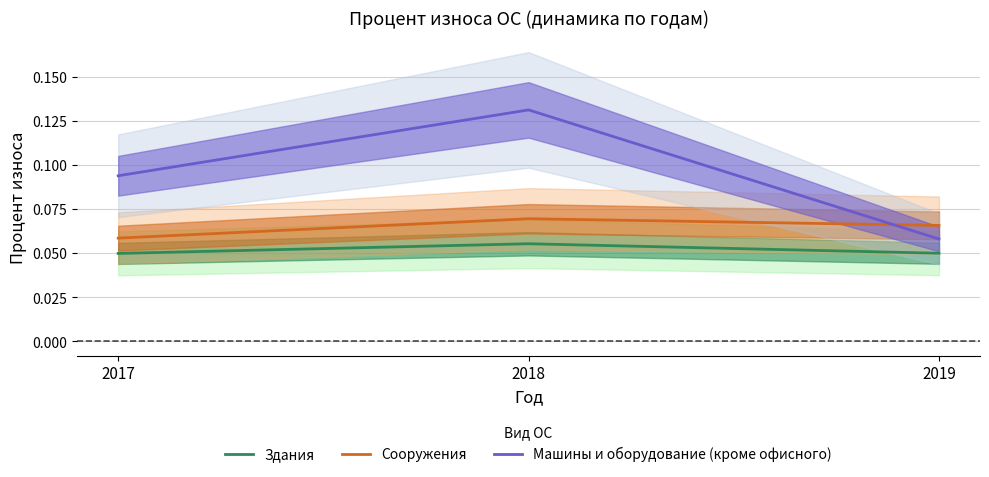

List the series in order of their peak value, lowest first.

Здания, Сооружения, Машины и оборудование (кроме офисного)